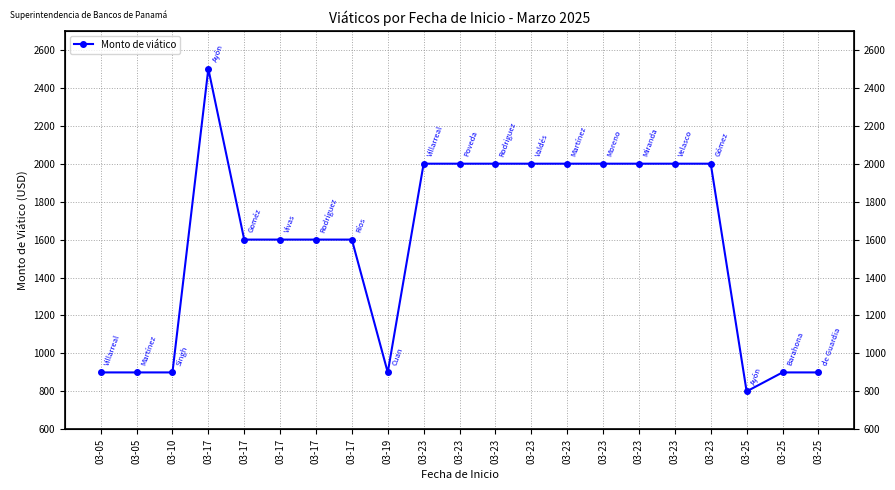

What is the sum of all values?

33100